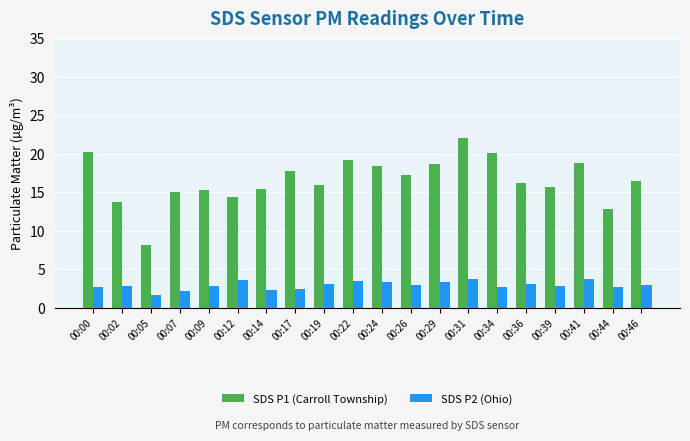

What is the difference between the SDS P2 (Ohio) values at 00:41 and 00:22?

0.3